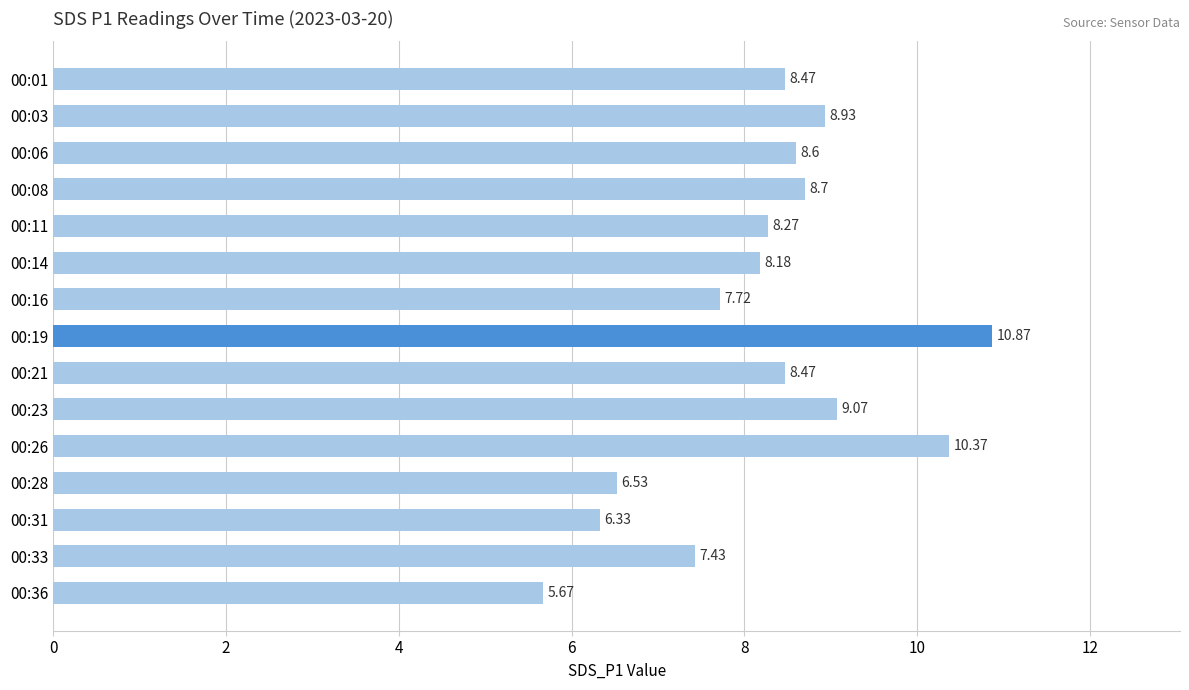

What is the difference between the values at 00:33 and 00:08?

1.3